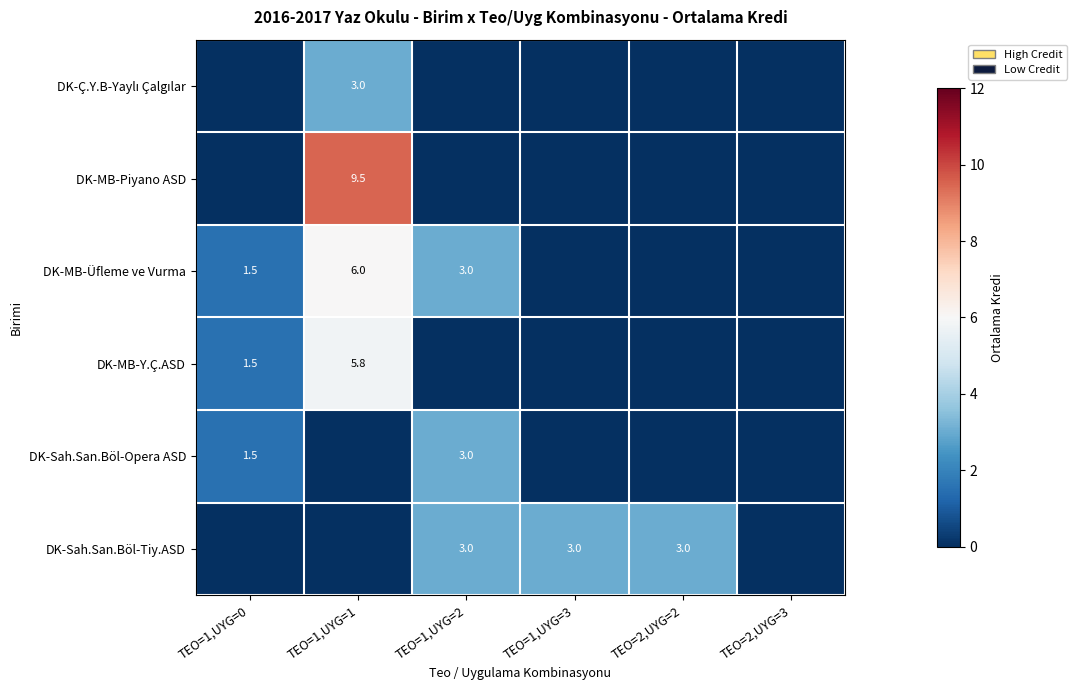

The DK-MB-Üfleme ve Vurma series shows 4.1 at TEO=1,UYG=2. True or false?

False